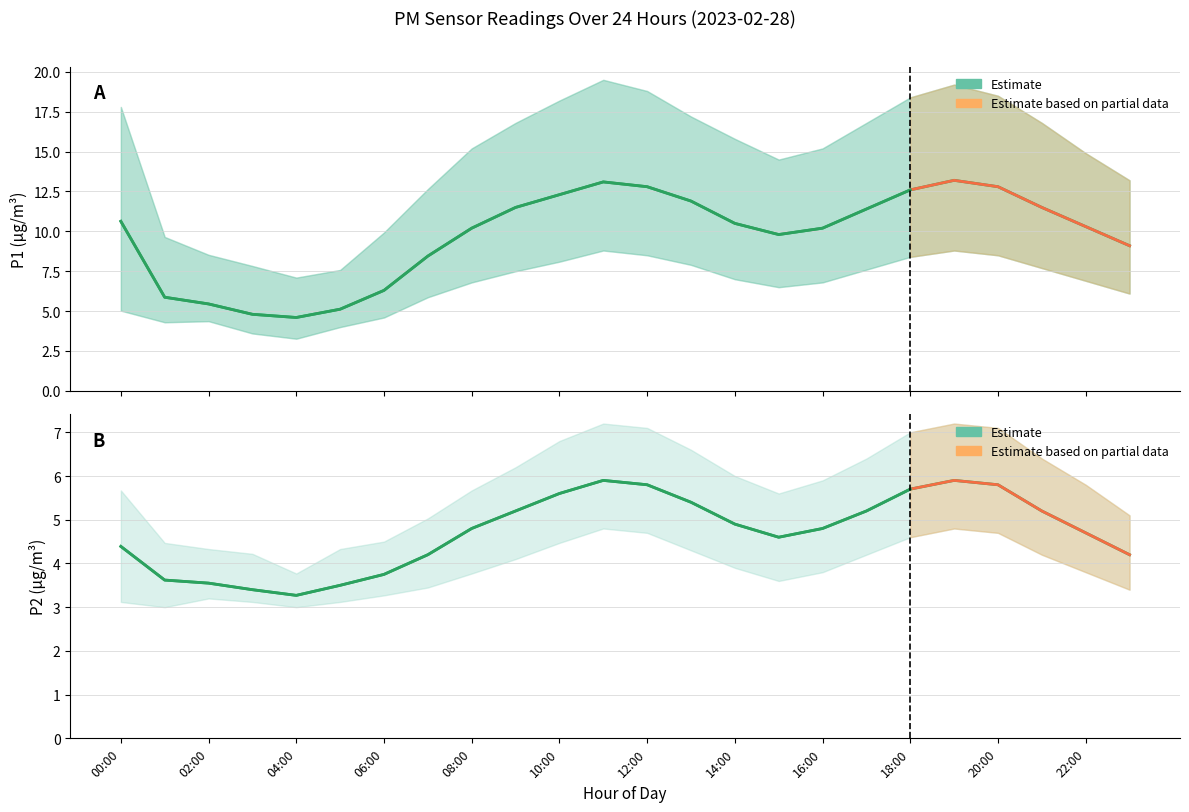

What is the sum of the P2 values at 09:00 and 17:00?

10.4